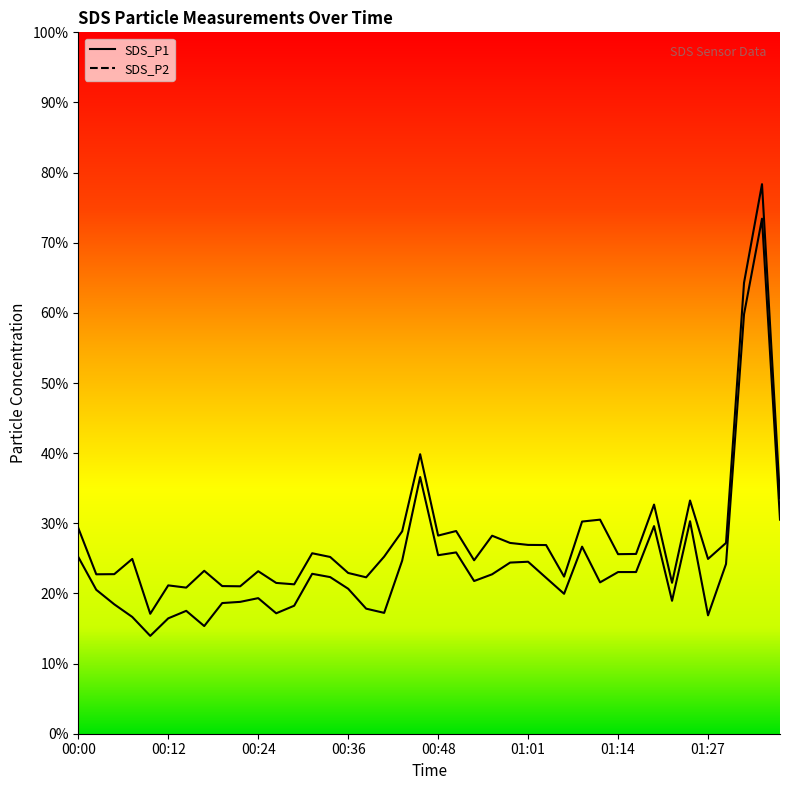

Is it true that SDS_P2 equals 25.4 at 00:48?

True